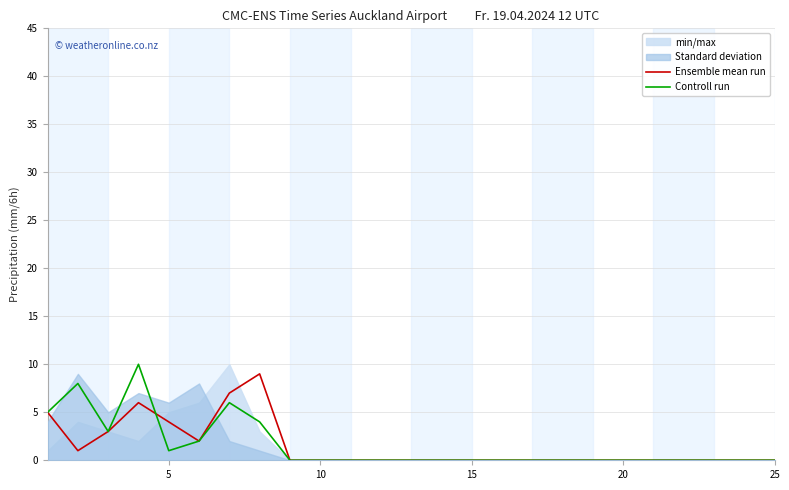

True or false: Ensemble mean run has a value of 0 at 25.

True